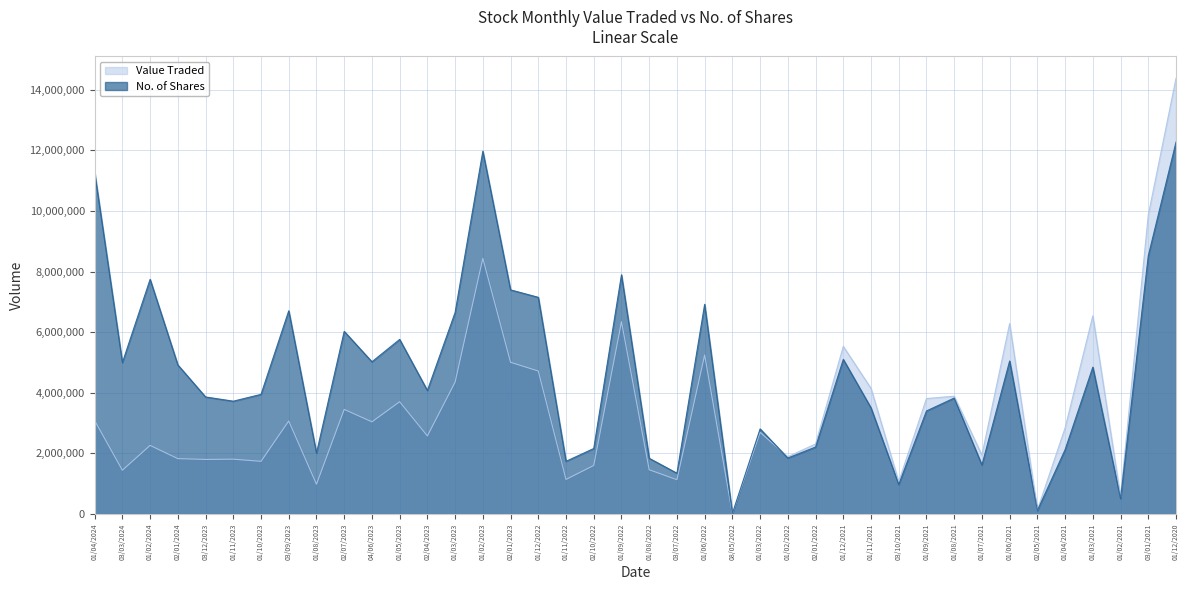

True or false: No. of Shares has more than 1 interior local peaks.

True